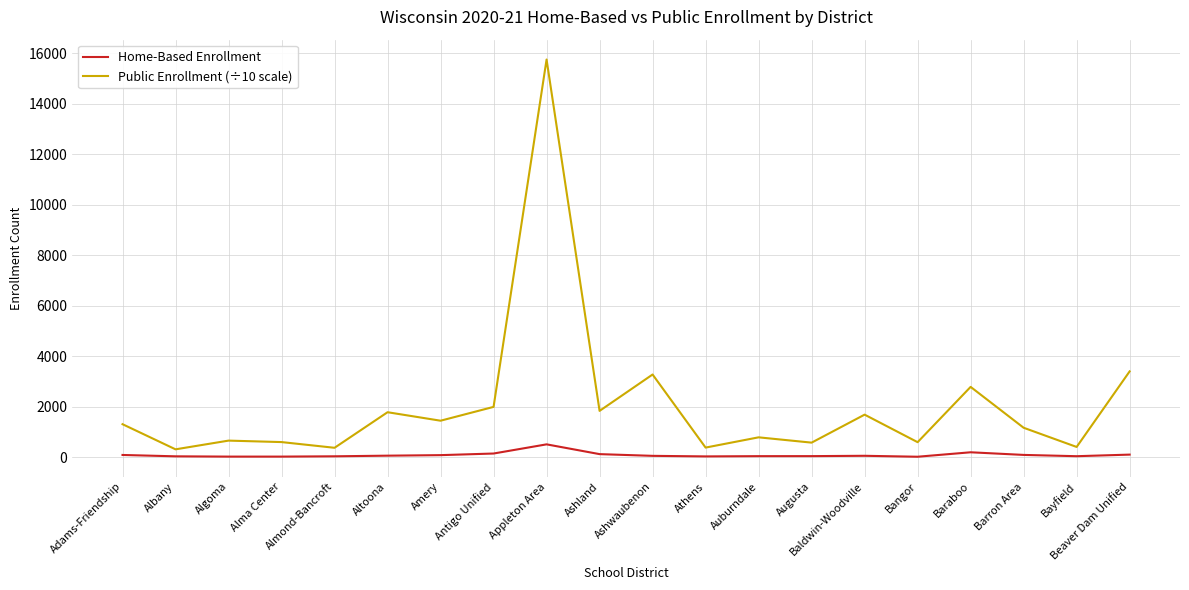

Is the value of Home-Based Enrollment at Adams-Friendship greater than the value of Public Enrollment (÷10 scale) at Ashland?

No